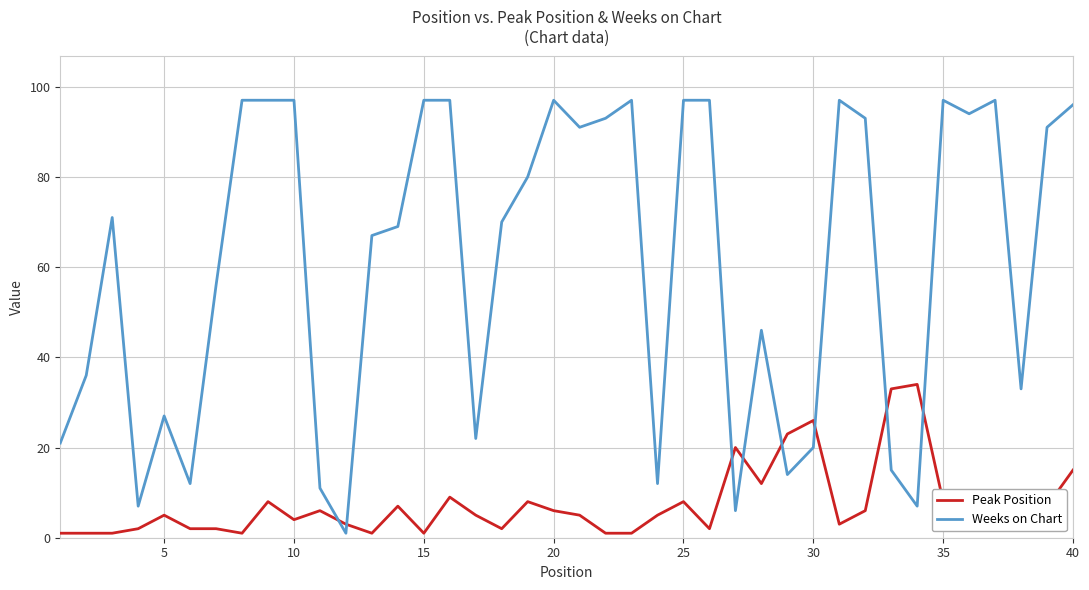

List the series in order of their peak value, highest first.

Weeks on Chart, Peak Position